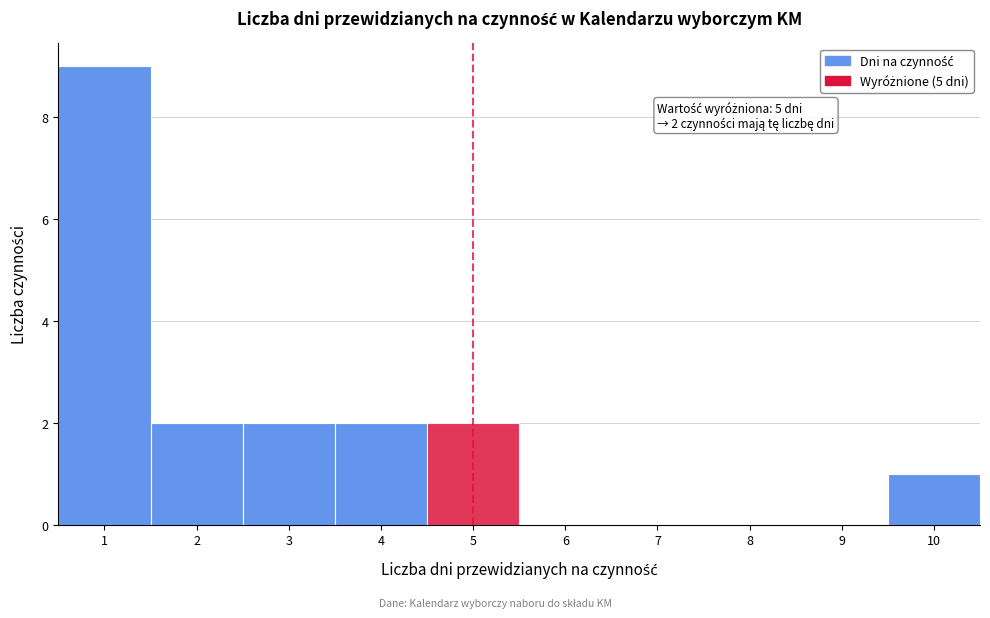

Over which range of the x-axis is the bar tallest?

0.5 to 1.5